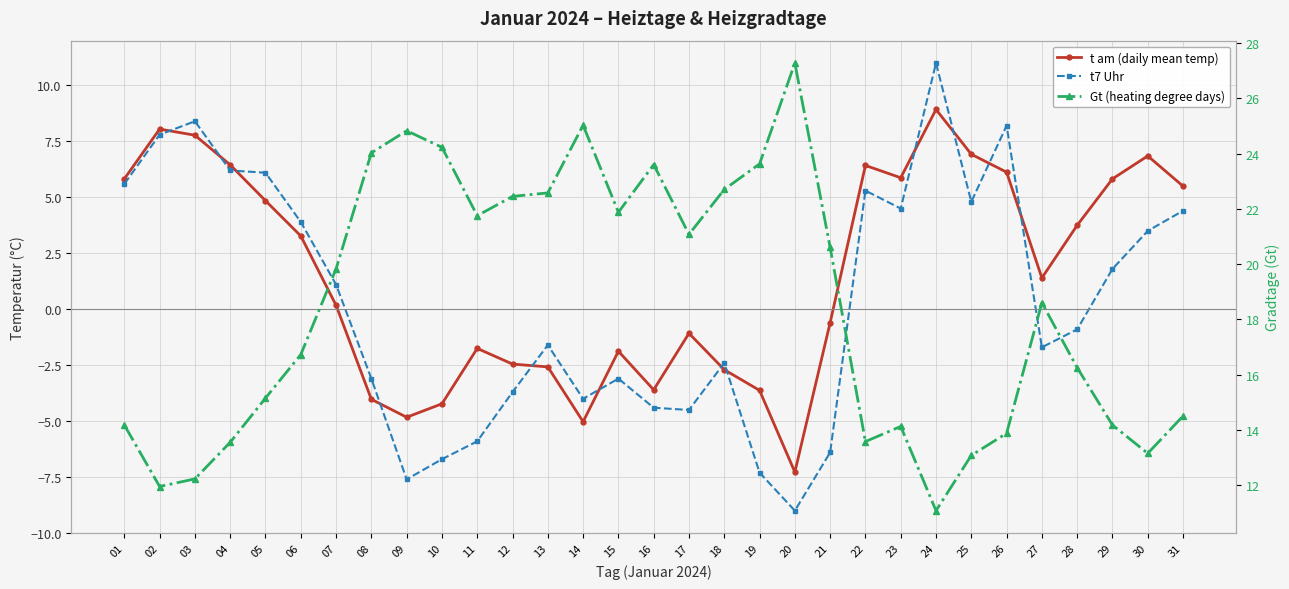

Which category has the highest value in the t am (daily mean temp) series?

24